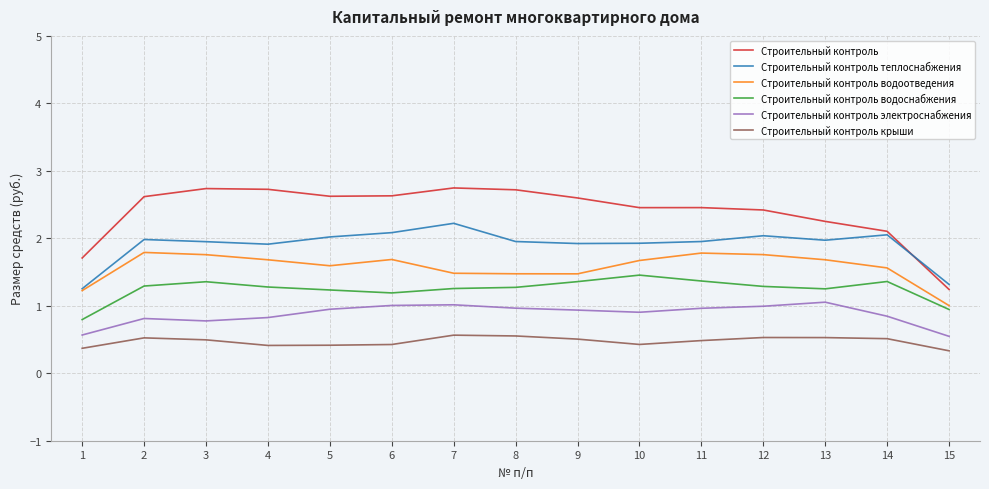

Is this an area chart (filled region under the line)?

No